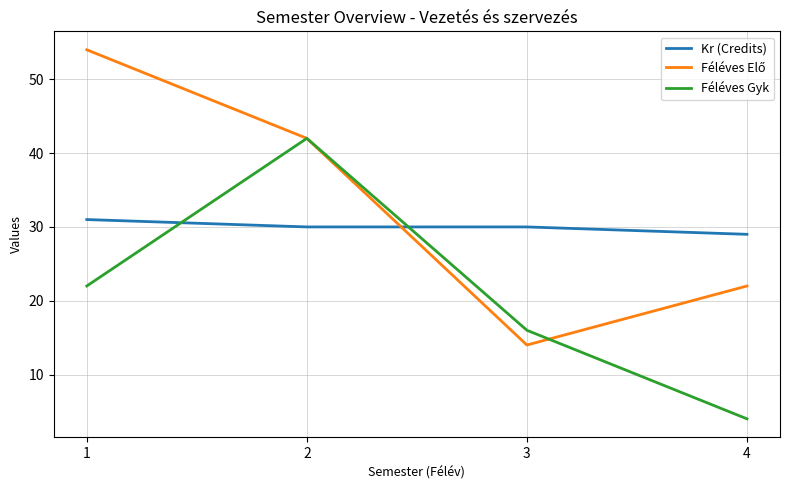

How many intersections are there between Kr (Credits) and Féléves Gyk?

2